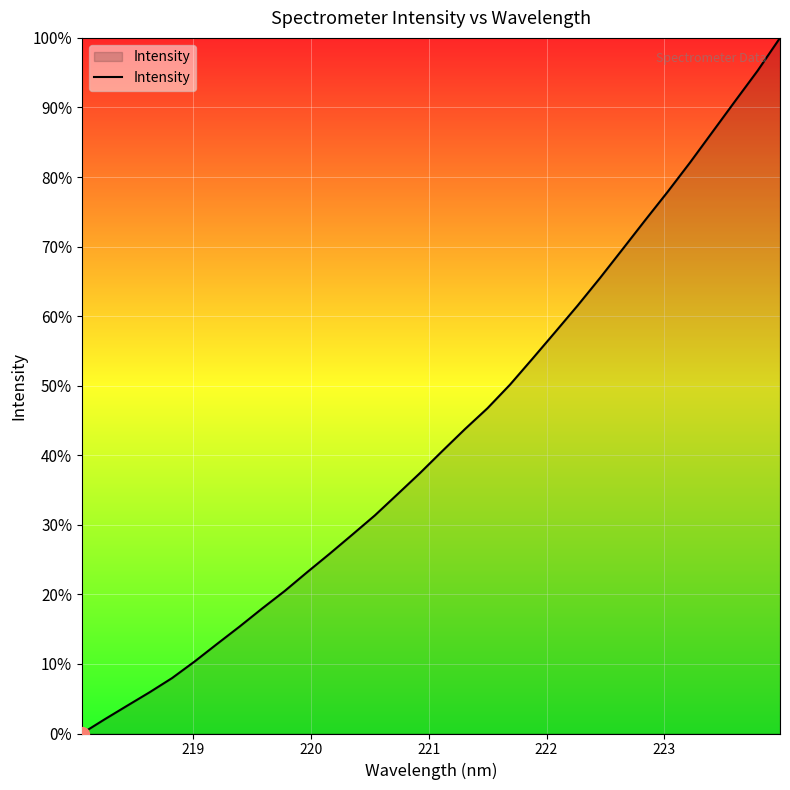

True or false: the data has more than 2 interior local peaks.

False